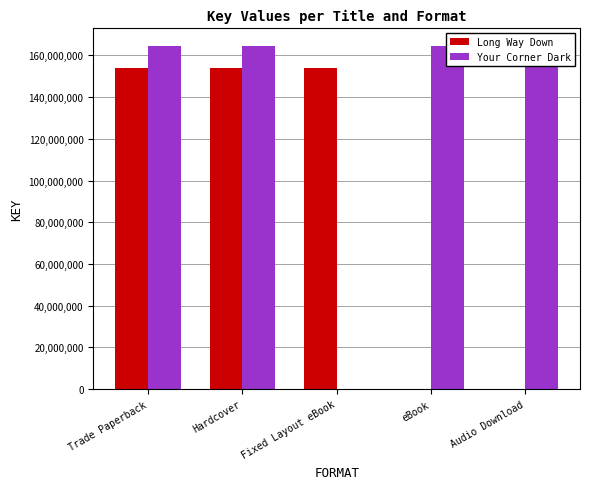

Rank the series by their average value, from highest to lowest.

Your Corner Dark, Long Way Down